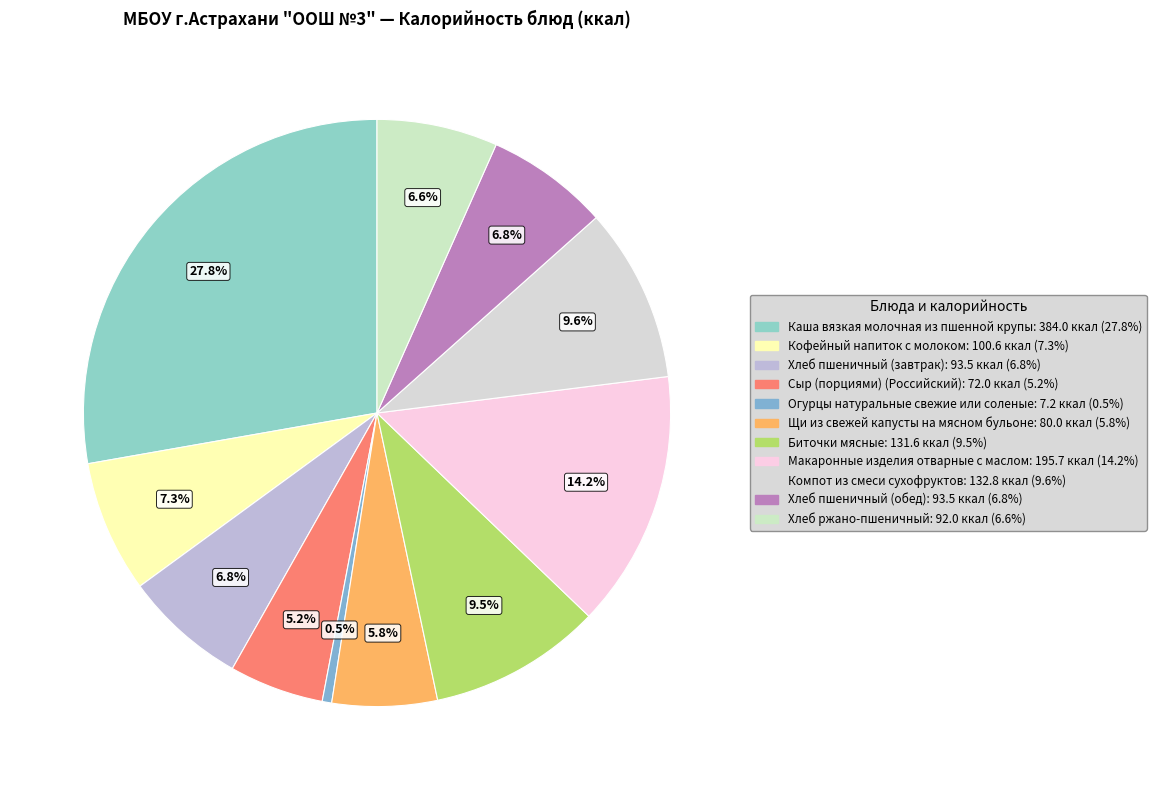

Rank the categories by value from highest to lowest.

Каша вязкая молочная из пшенной крупы, Макаронные изделия отварные с маслом, Компот из смеси сухофруктов, Биточки мясные, Кофейный напиток с молоком, Хлеб пшеничный (завтрак), Хлеб пшеничный (обед), Хлеб ржано-пшеничный, Щи из свежей капусты на мясном бульоне, Сыр (порциями) (Российский), Огурцы натуральные свежие или соленые